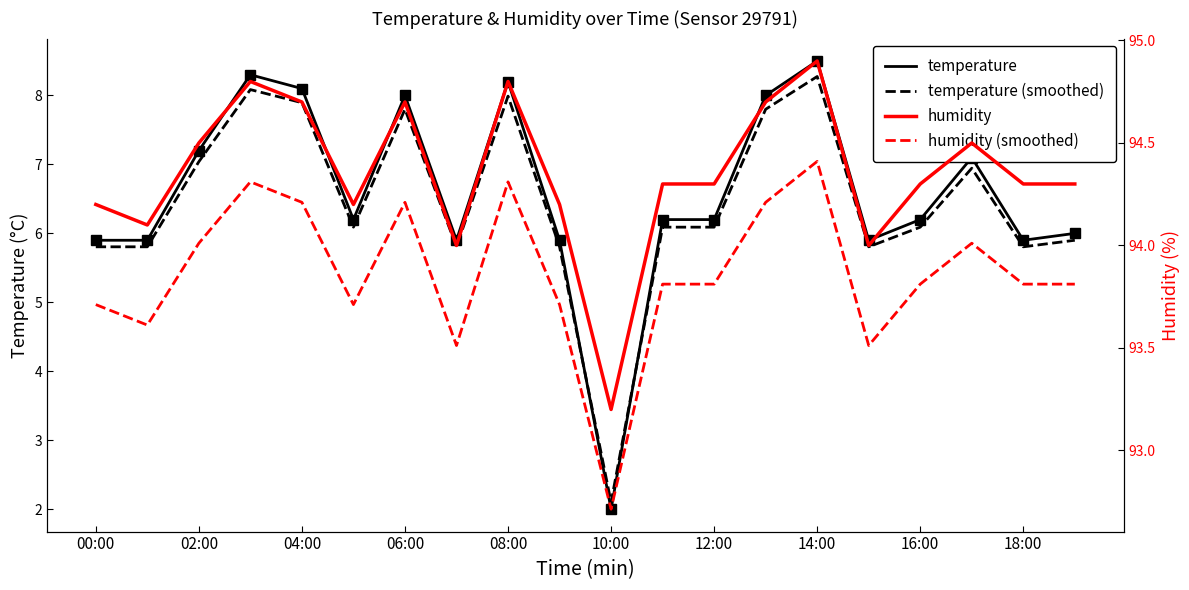

At which category is the sum across all series the highest?

14:00